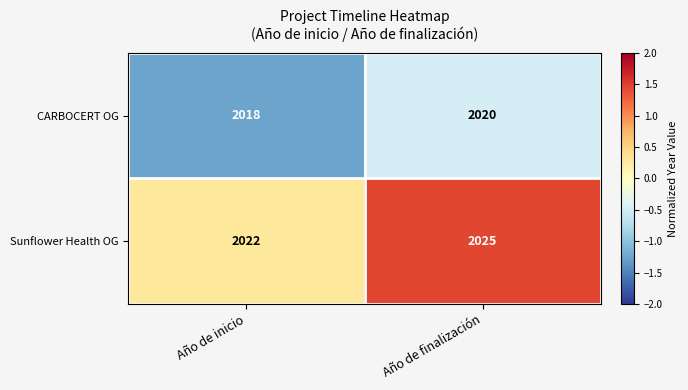

At which category is the sum across all series the highest?

Año de finalización